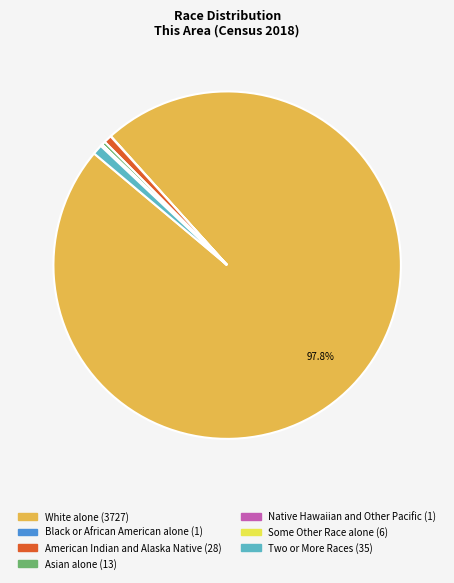

Approximately how many times larger is the value at Asian alone compared to American Indian and Alaska Native?

0.5